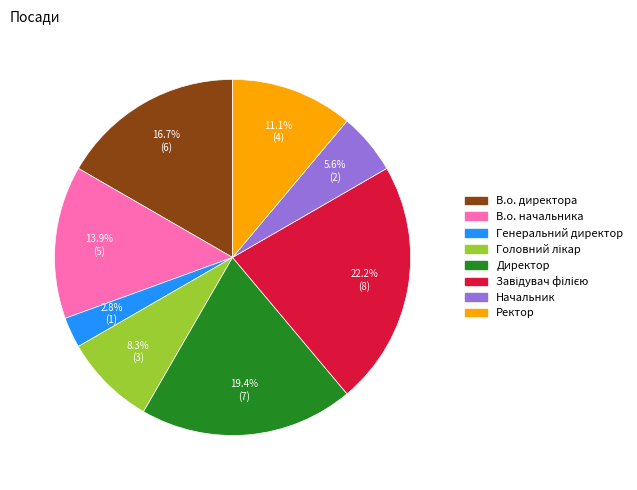

What portion of the pie excludes В.о. директора?

83.3%